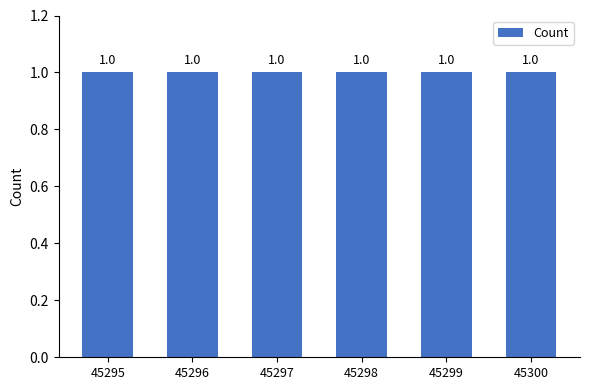

What is the value of the Count bar at the 5th from the left?

1.0